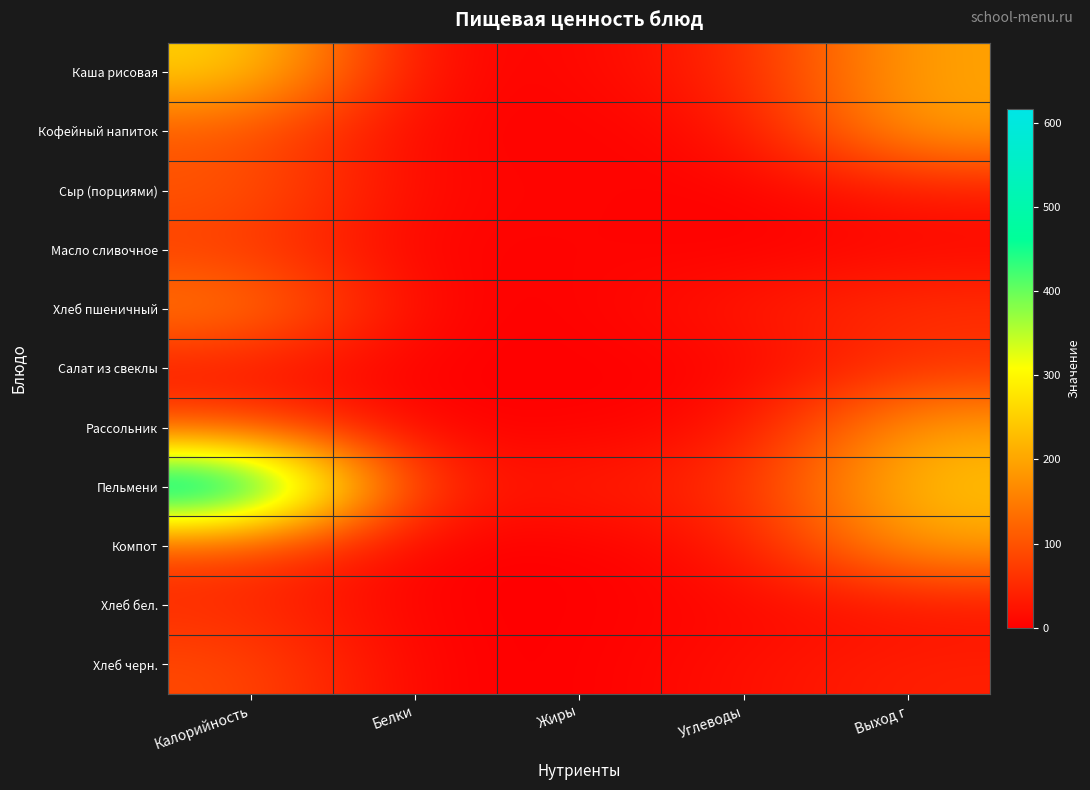

Which series has the widest spread of values?

Пельмени